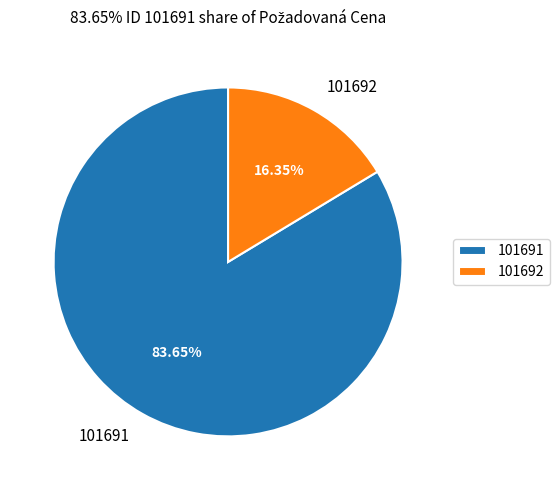

Which slice is the smallest?

101692